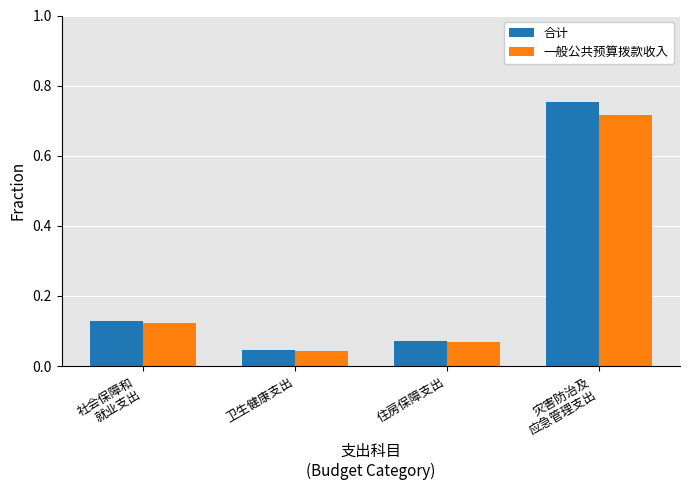

What are all the series names shown in the legend?

合计, 一般公共预算拨款收入